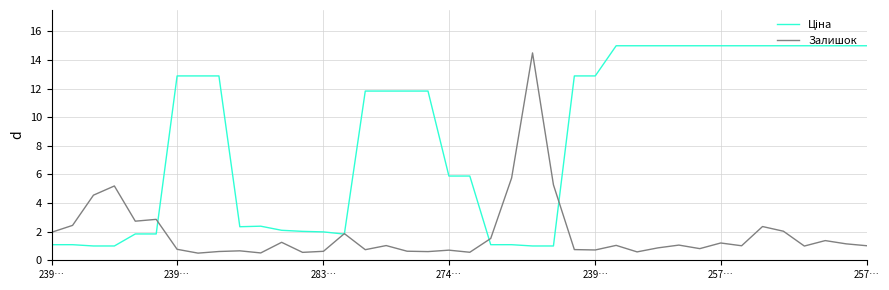

What is the difference between the maximum and minimum values in the Залишок series?

14.0